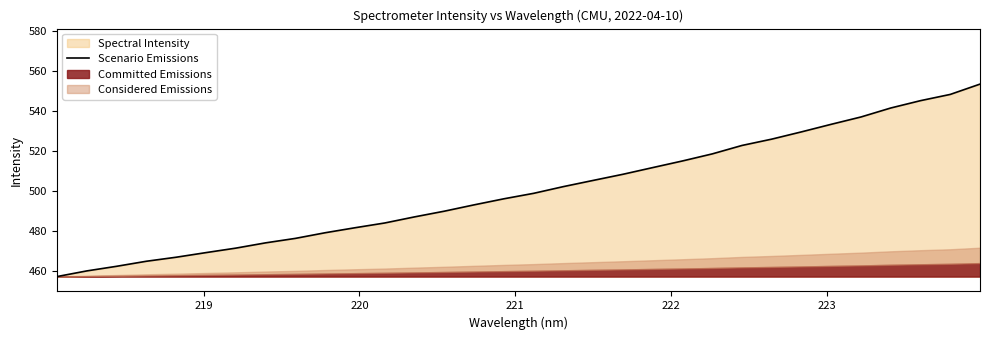

What is the minimum value for Scenario Emissions?

457.4